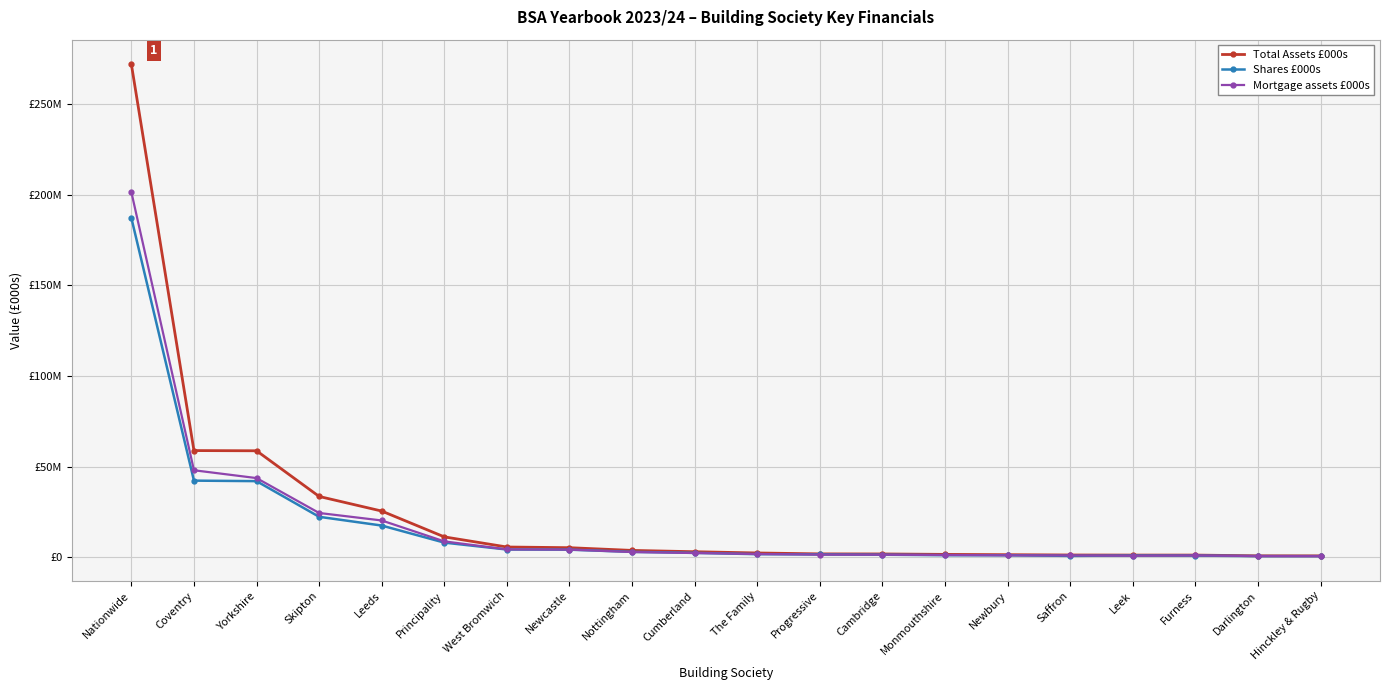

Which series changed the most between West Bromwich and Cambridge?

Total Assets £000s